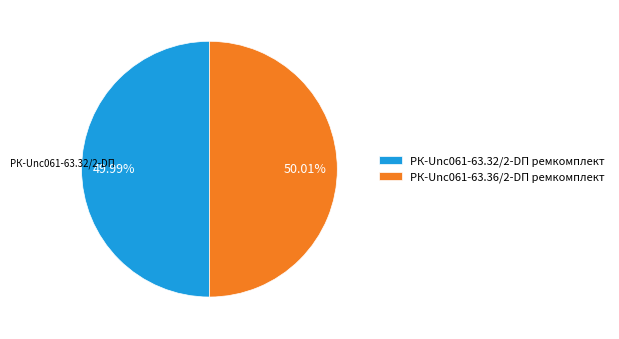

What is the ratio of the value at РК-Unc061-63.32/2-DП ремкомплект to the value at РК-Unc061-63.36/2-DП ремкомплект?

1.0